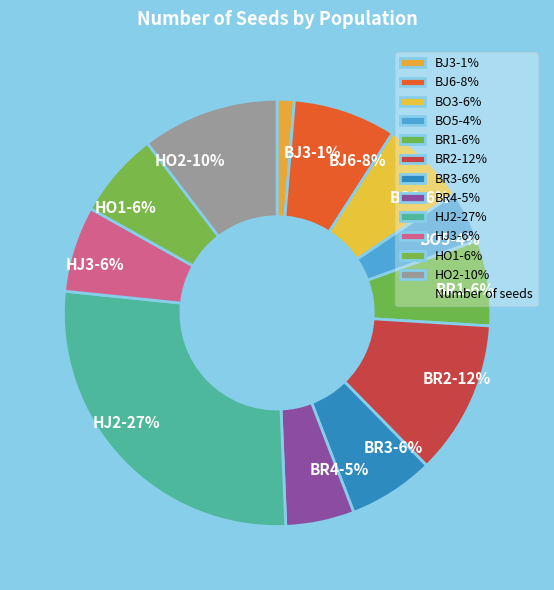

What is the smallest slice in the pie chart?

BJ3